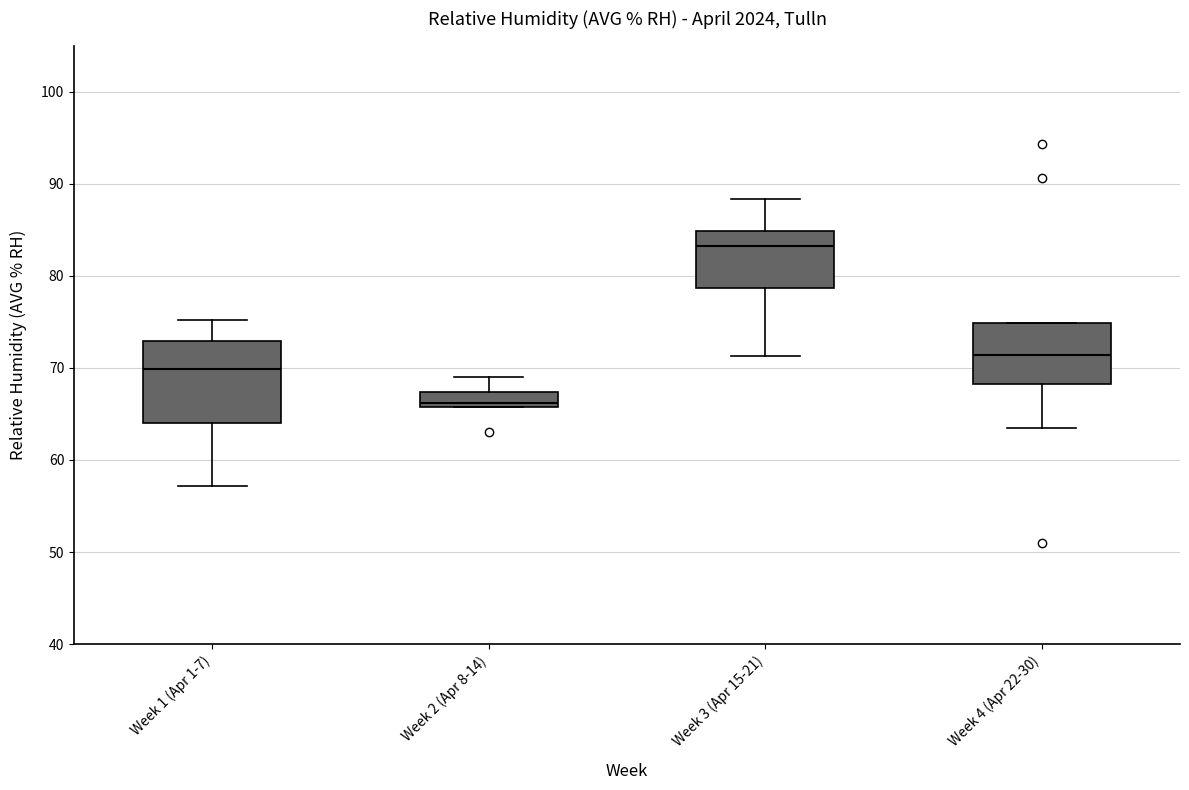

Which box has the lowest median line?

Week 2 (Apr 8-14)